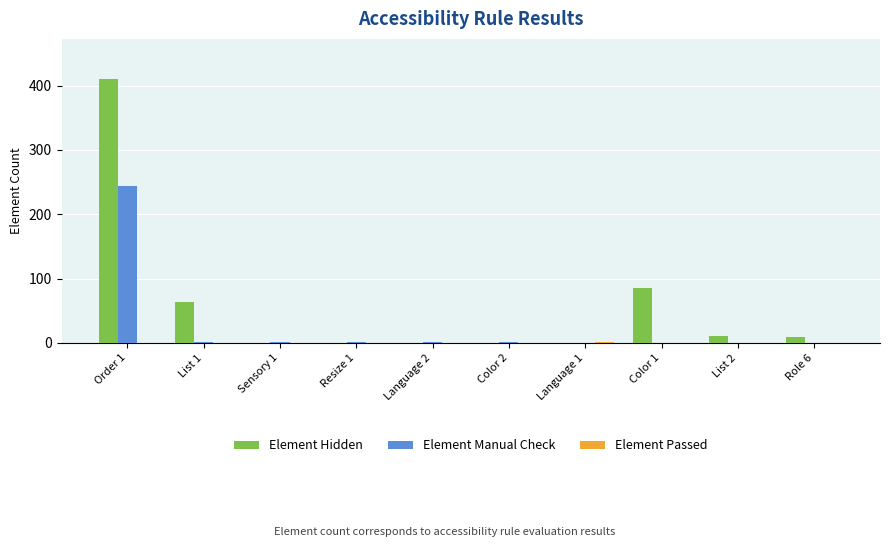

At which category is the sum across all series the highest?

Order 1